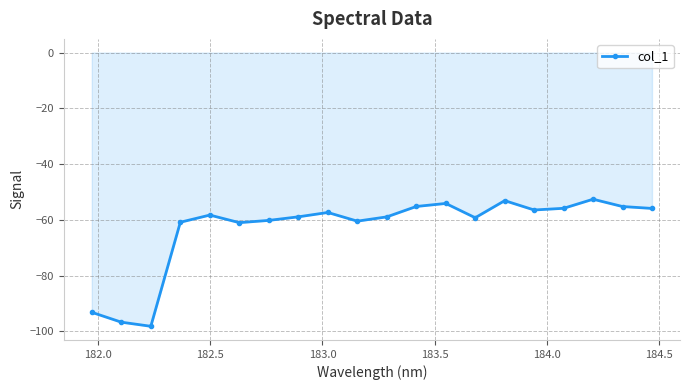

What is the value of the 5th point from the left?

-58.3